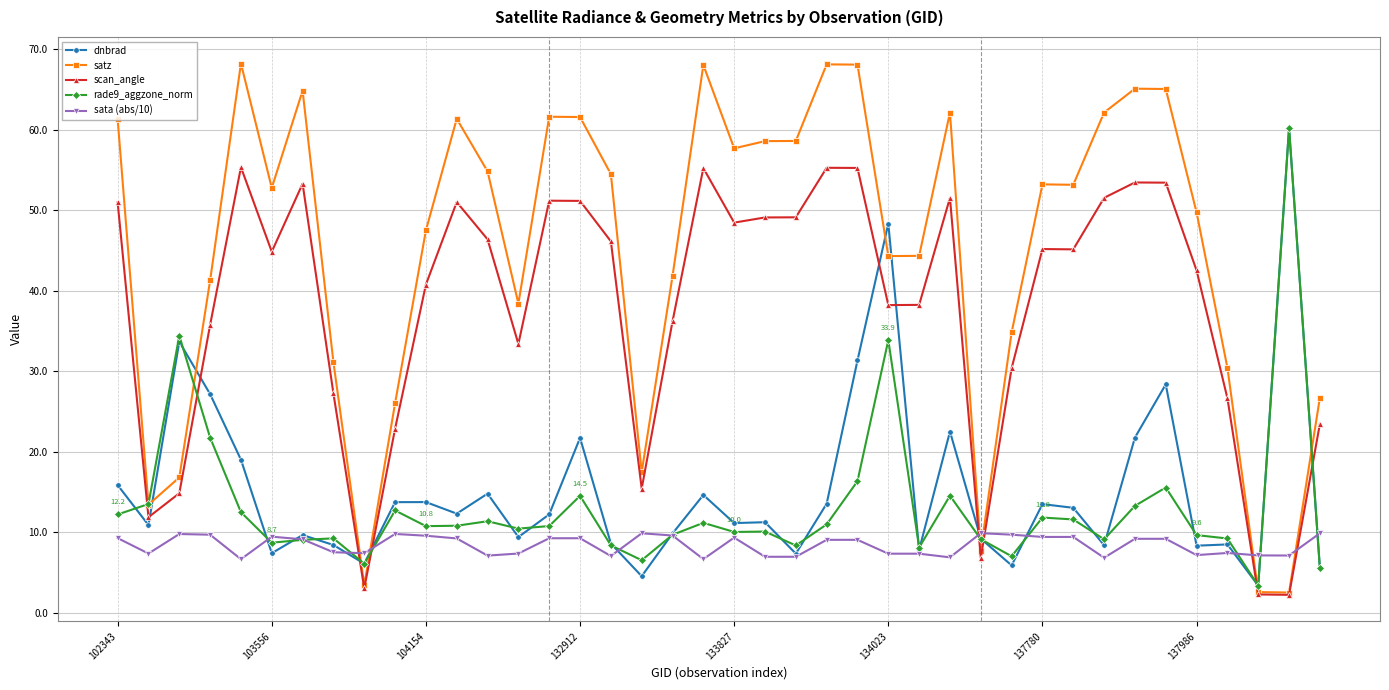

How many values in the dnbrad series exceed 12?

20